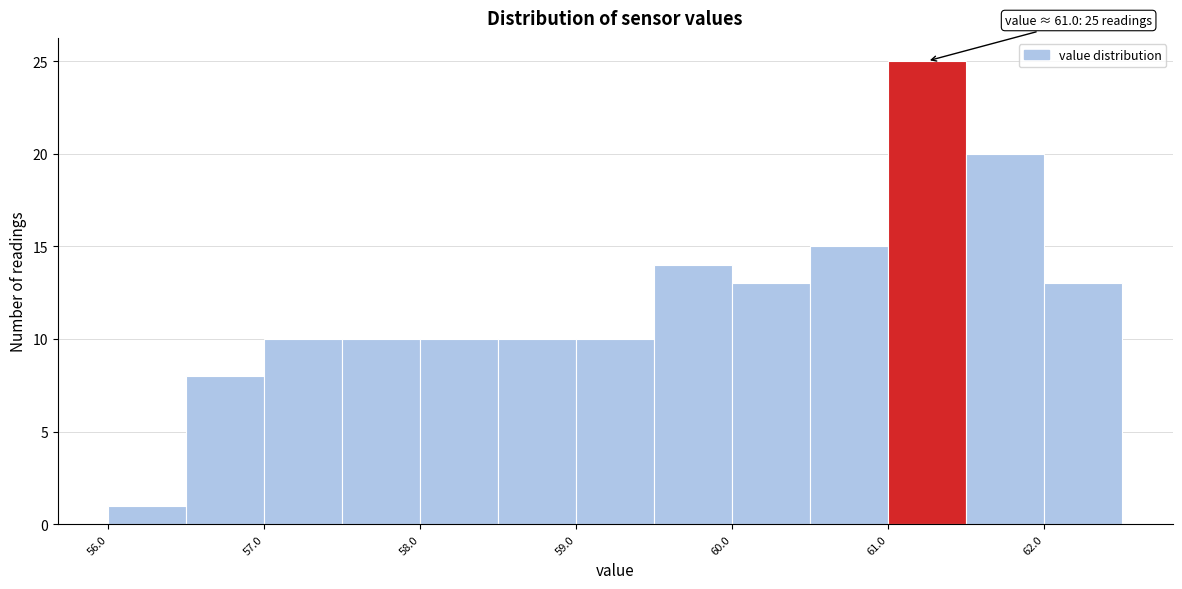

Over which range of the x-axis is the bar tallest?

61.0 to 61.5